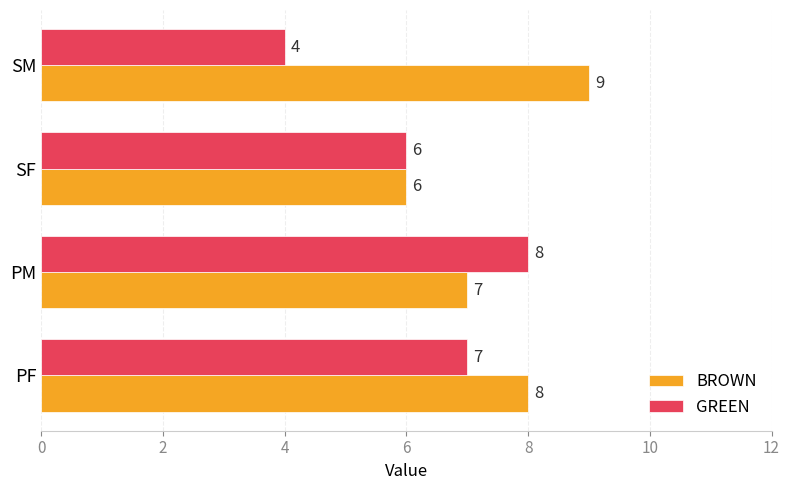

At how many categories does at least one series exceed 4?

4